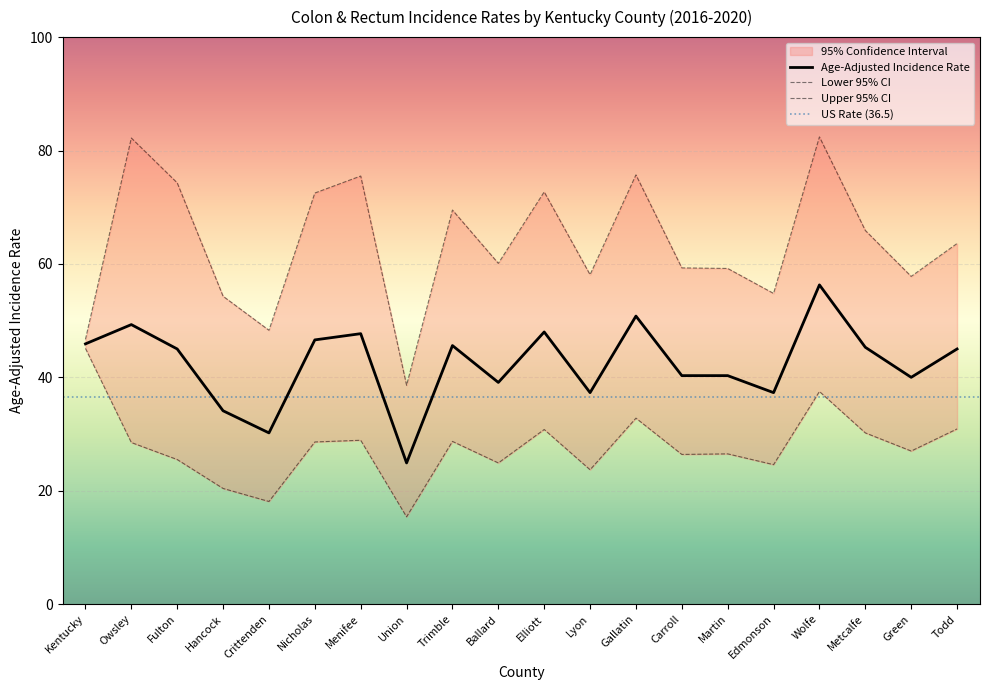

The Upper 95% CI series shows 72.7 at Elliott. True or false?

True